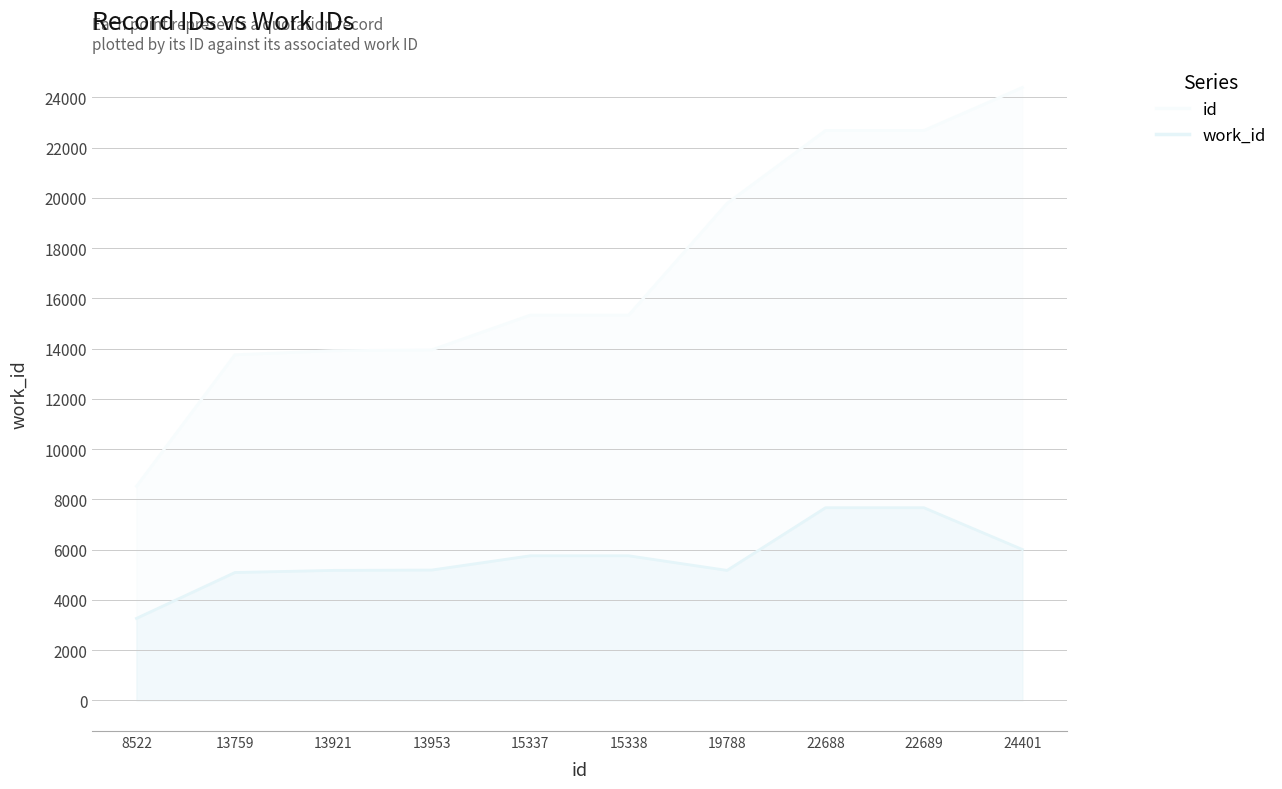

Reading left to right, transcribe all the data shown in this chart.

id: 8522	13759	13921	13953	15337	15338	19788	22688	22689	24401
work_id: 3264	5090	5175	5189	5756	5756	5175	7669	7669	6006